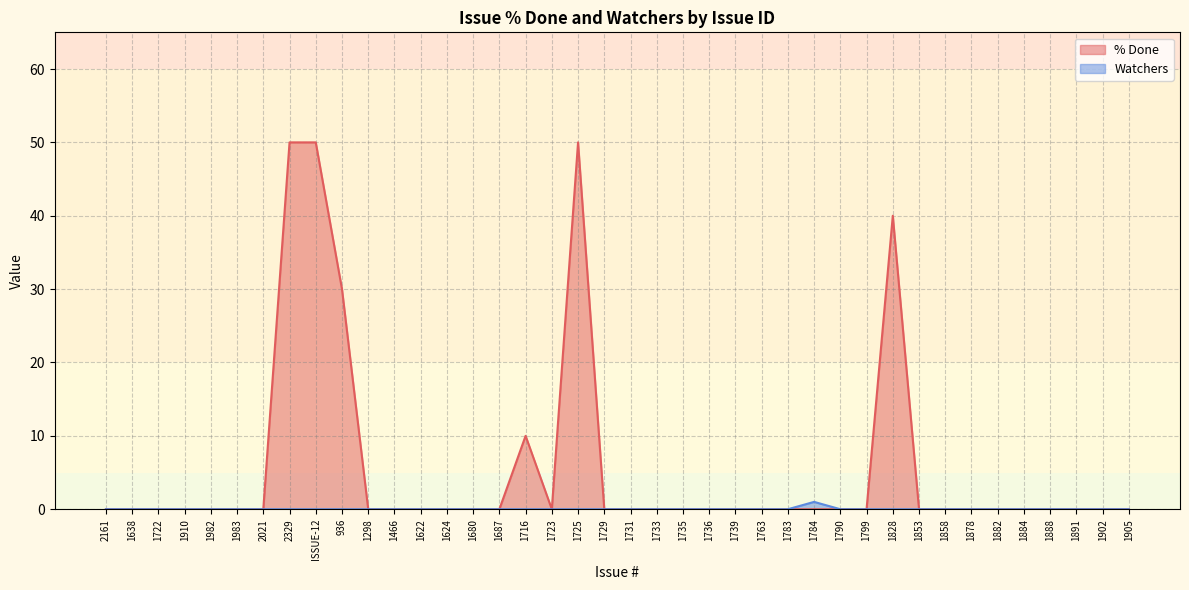

Rank the series at ISSUE-12 from highest to lowest value.

% Done, Watchers